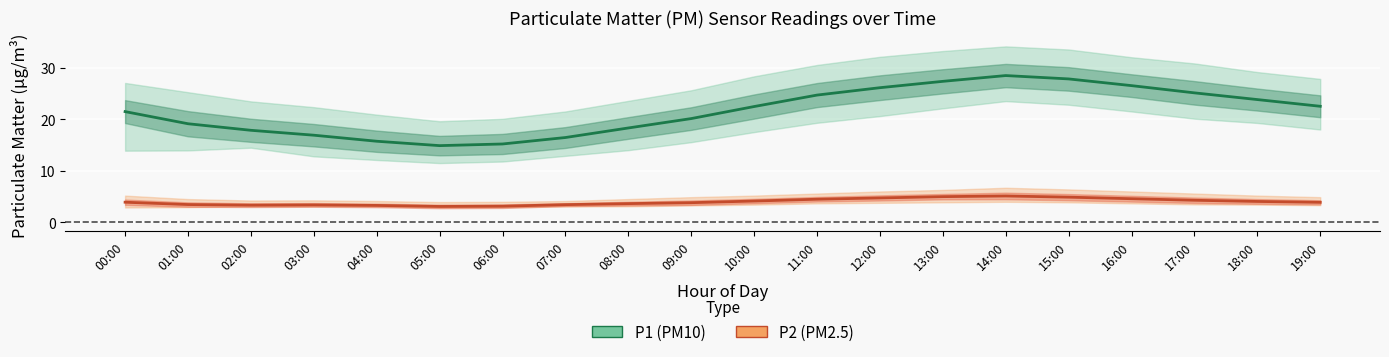

Reading left to right, list all the values displayed in this chart.

P1 (PM10) mean: 00:00=21.5	01:00=19.1	02:00=17.9	03:00=16.9	04:00=15.7	05:00=14.9	06:00=15.2	07:00=16.4	08:00=18.3	09:00=20.1	10:00=22.4	11:00=24.7	12:00=26.1	13:00=27.3	14:00=28.4	15:00=27.8	16:00=26.5	17:00=25.1	18:00=23.8	19:00=22.5
P2 (PM2.5) mean: 00:00=3.9	01:00=3.5	02:00=3.4	03:00=3.4	04:00=3.3	05:00=3.1	06:00=3.1	07:00=3.5	08:00=3.6	09:00=3.8	10:00=4.2	11:00=4.5	12:00=4.8	13:00=5.0	14:00=5.1	15:00=4.9	16:00=4.6	17:00=4.3	18:00=4.1	19:00=3.9